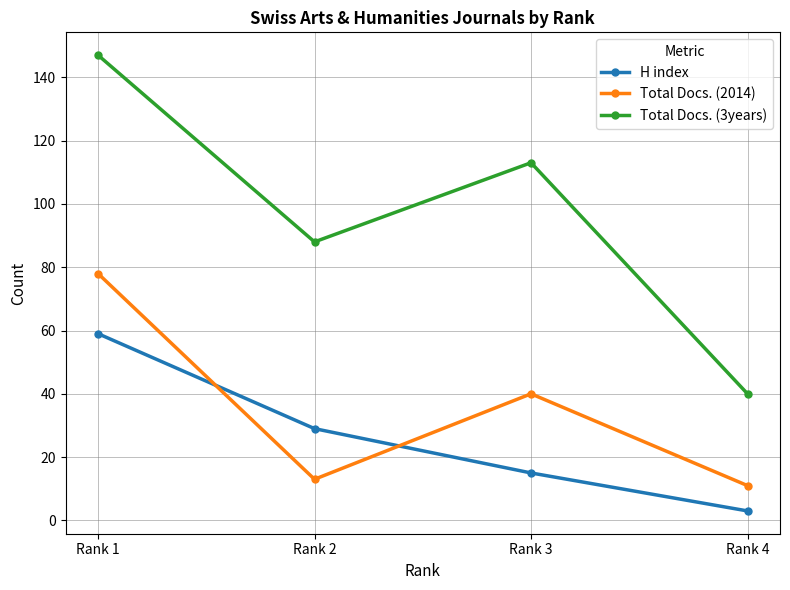

List the labels in order of Total Docs. (3years) value, largest first.

Rank 1, Rank 3, Rank 2, Rank 4